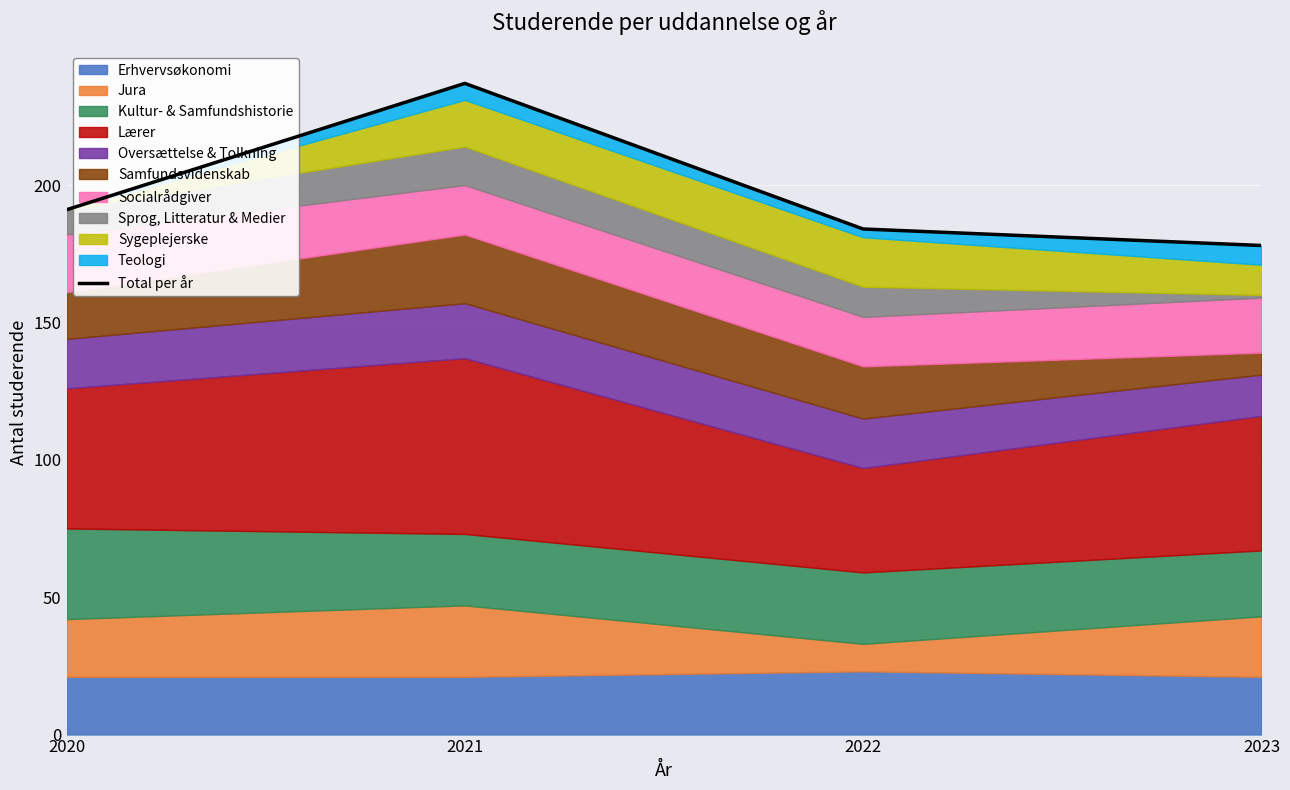

Rank the categories by value from lowest to highest.

2023, 2022, 2020, 2021